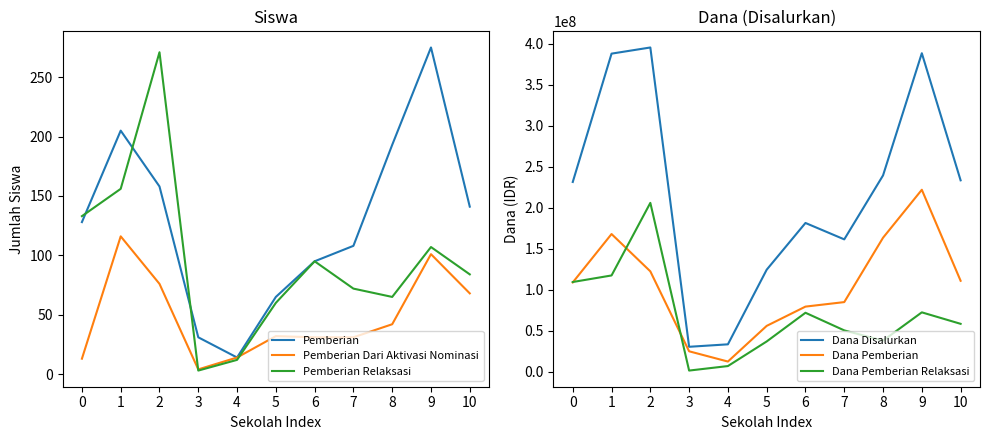

The Dana Disalurkan series shows 16133663 at 4. True or false?

False